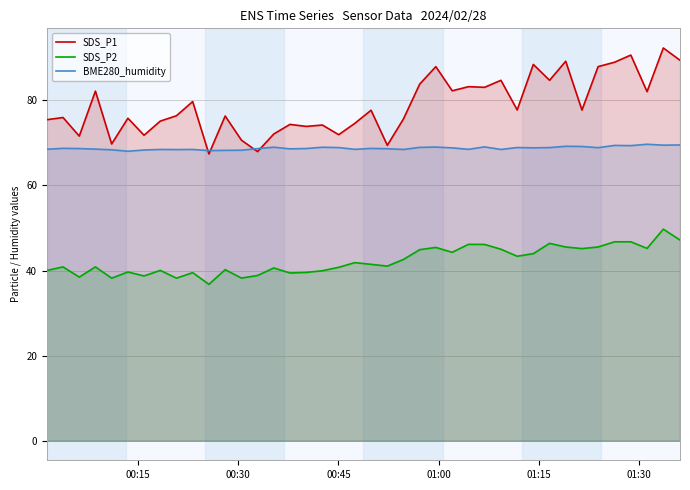

How many values in the SDS_P1 series exceed 77?

20